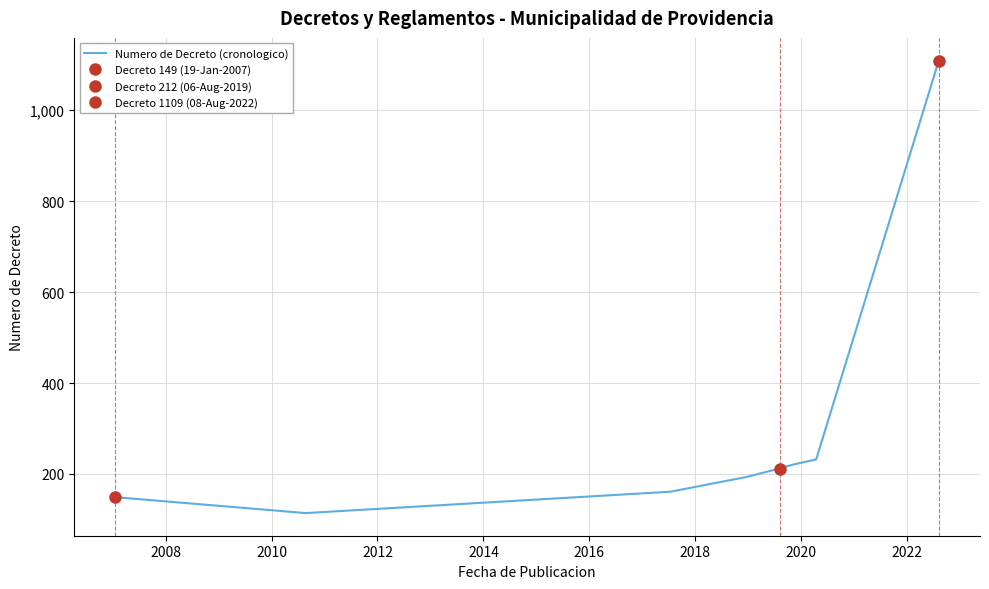

What is the lowest value of the Numero de Decreto (cronologico) series?

114